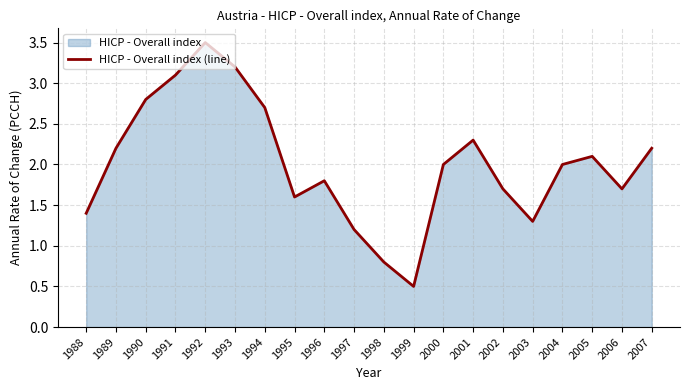

What is the difference between the maximum and minimum values?

3.0